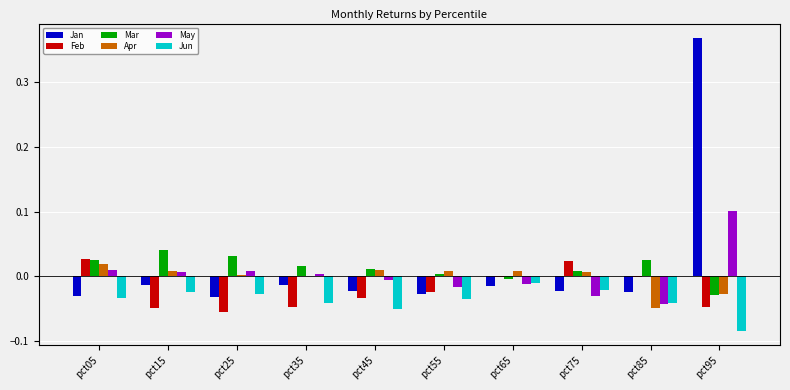

At which category is the sum across all series the highest?

pct95